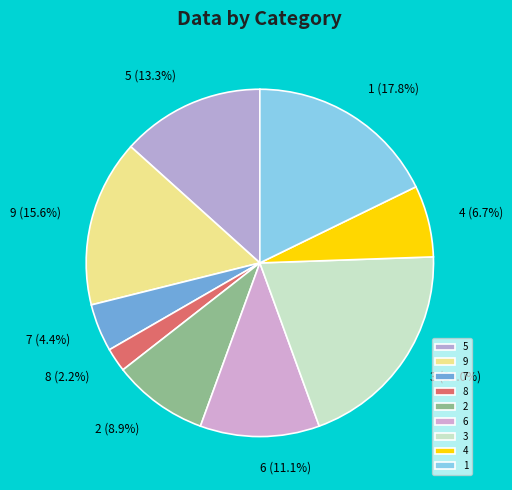

How many slices are in this pie chart?

9